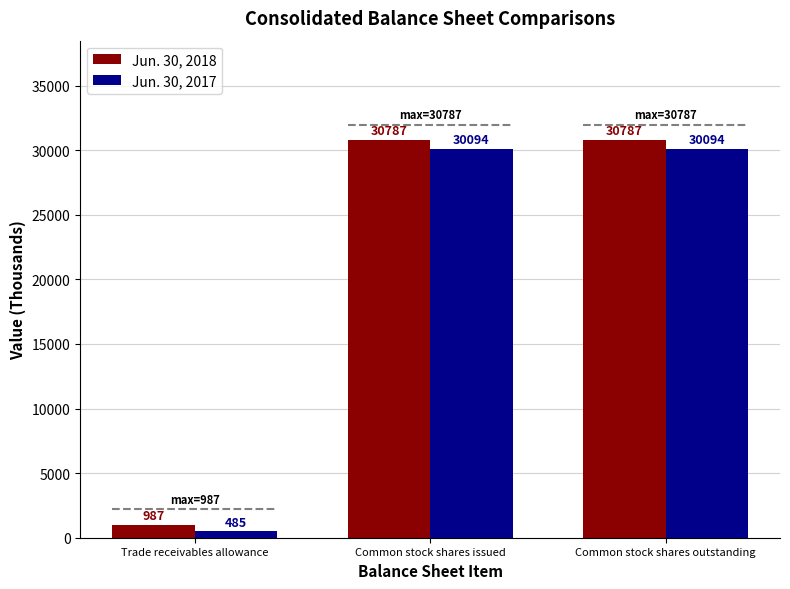

Rank the series at Common stock shares issued from highest to lowest value.

Jun. 30, 2018, Jun. 30, 2017